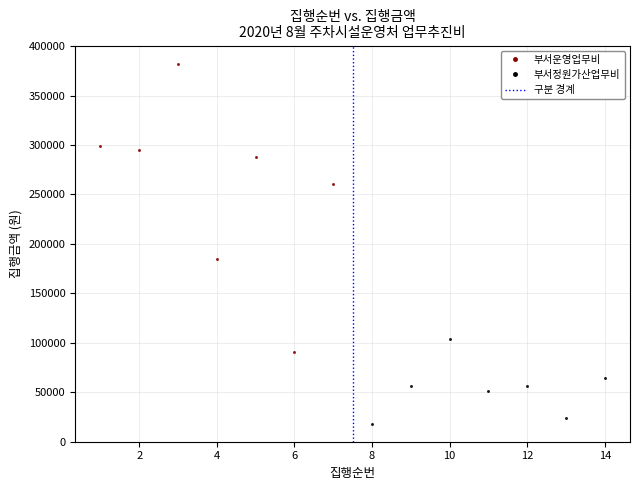

Which series has the largest Y range (max minus min)?

부서운영업무비